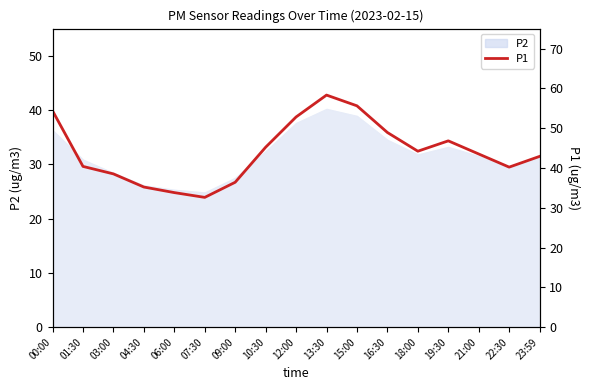

Does the chart display data point markers on the line(s)?

No